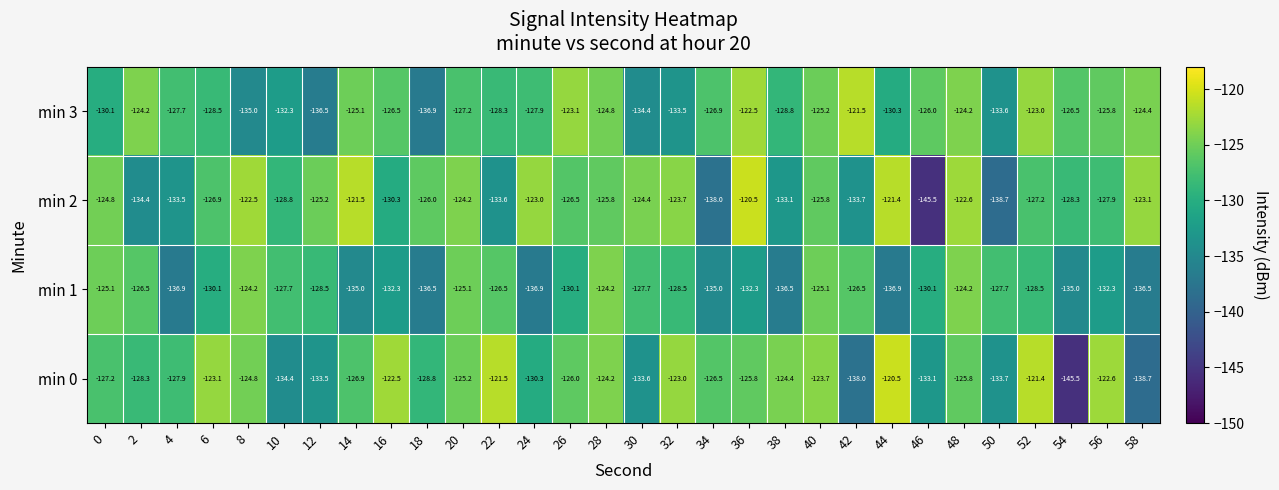

Between 26 and 28, which series saw the biggest shift?

min 1